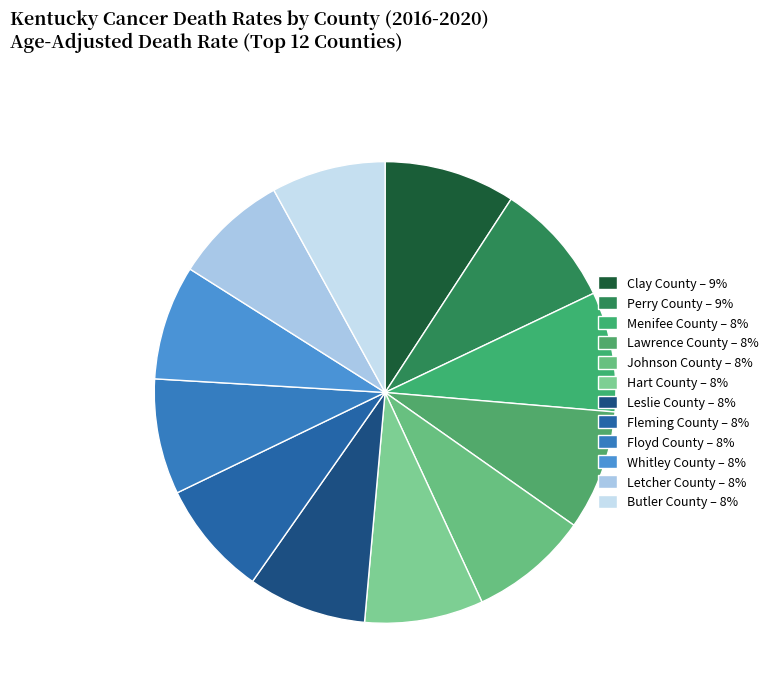

Is it true that Johnson County is 1% of the pie?

False